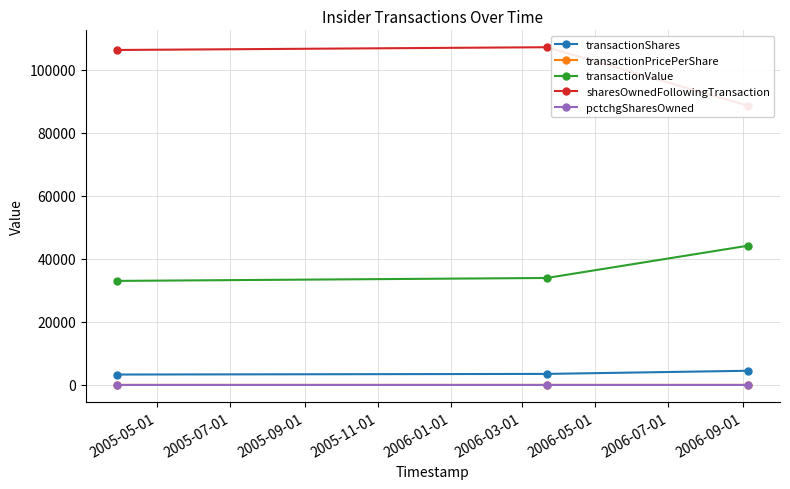

How many values in the transactionValue series exceed 33926?

1